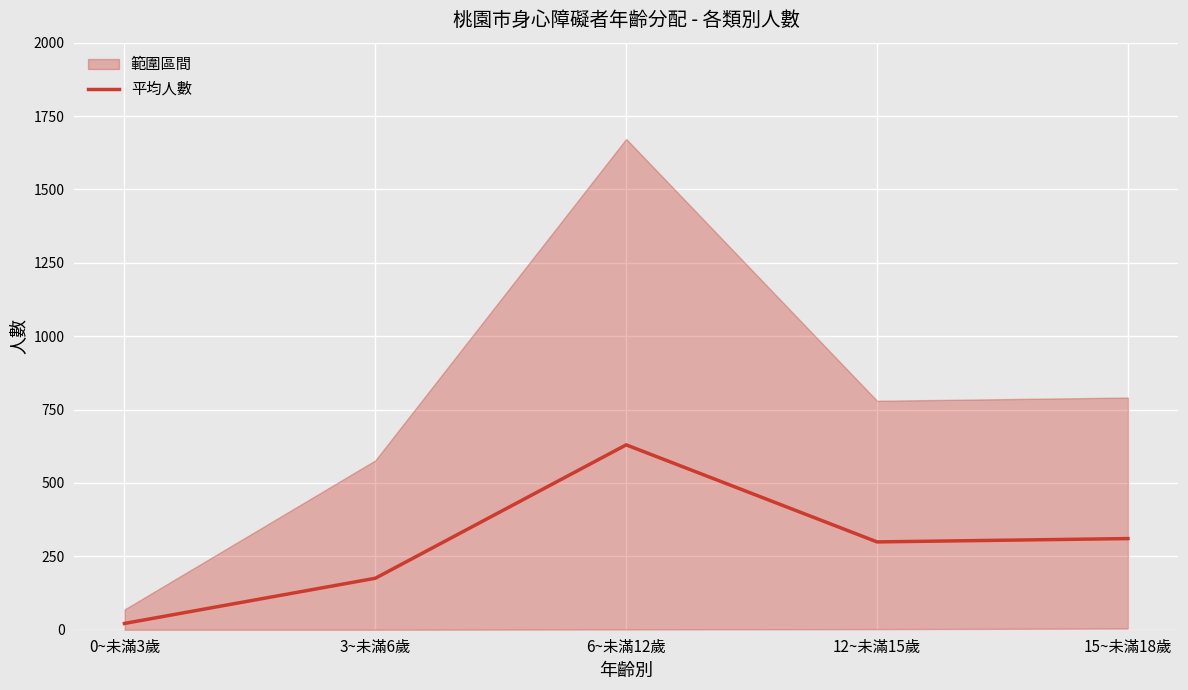

Rank the categories by value from lowest to highest.

0~未滿3歲, 3~未滿6歲, 12~未滿15歲, 15~未滿18歲, 6~未滿12歲